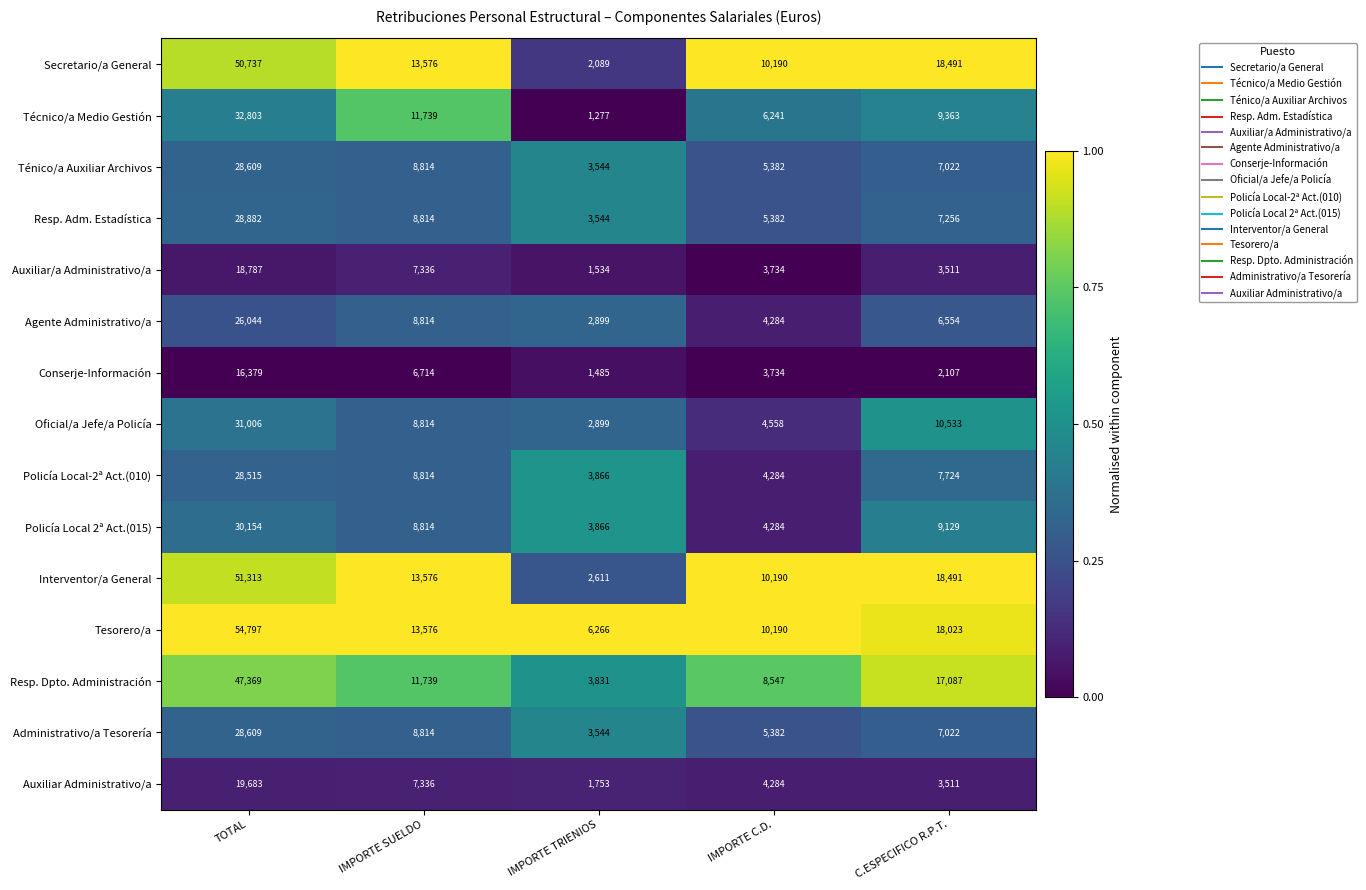

What is the difference between the Policía Local 2ª Act.(015) values at C.ESPECIFICO R.P.T. and IMPORTE SUELDO?

315